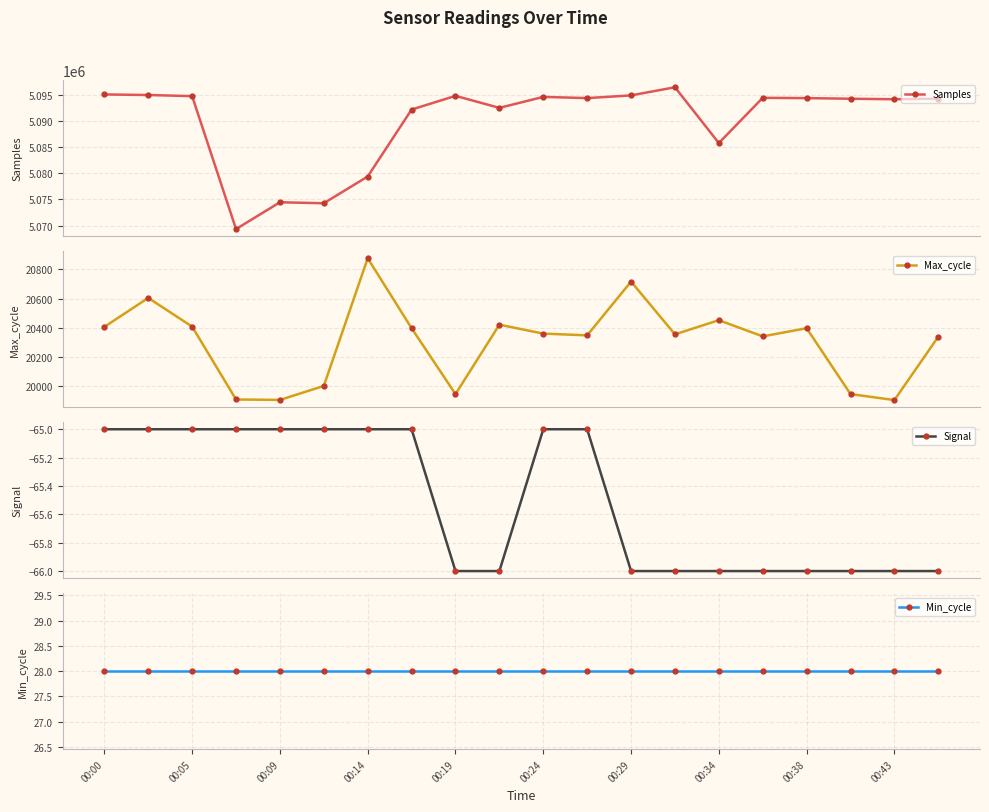

What is the value of the Signal point at the 3rd from the left?

-65